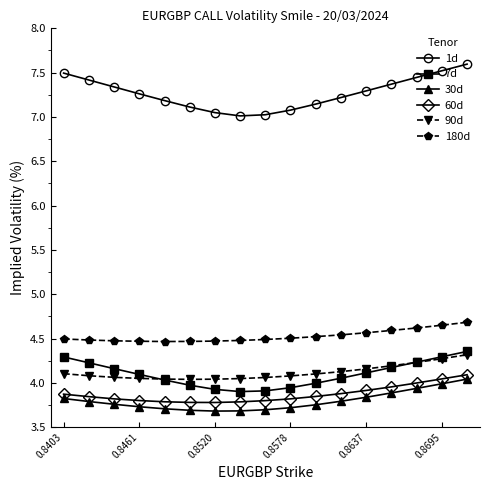

True or false: 60d and 90d cross at least once.

False